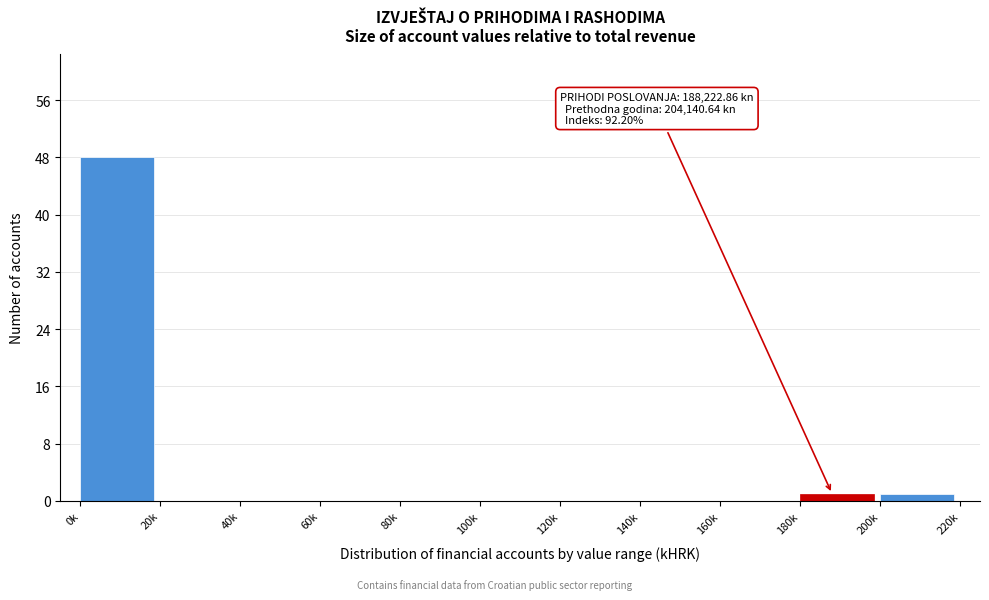

Reading right to left, what are all the values shown in this chart?

200k=1	180k=1	160k=0	140k=0	120k=0	100k=0	80k=0	60k=0	40k=0	20k=0	0k=48